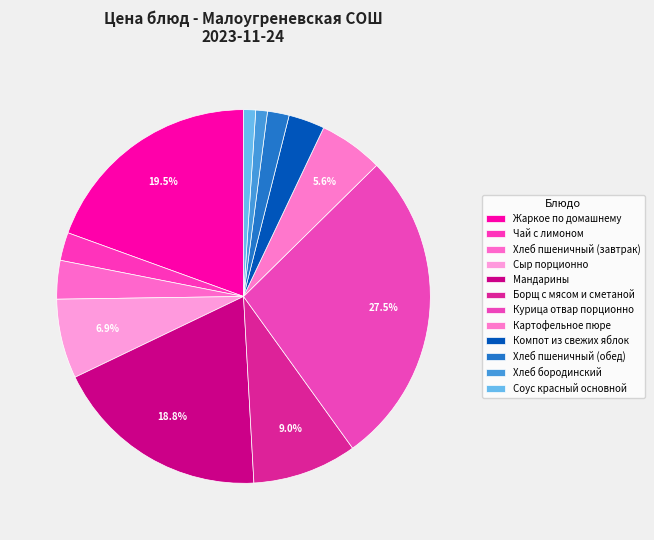

How many slices are in this pie chart?

12